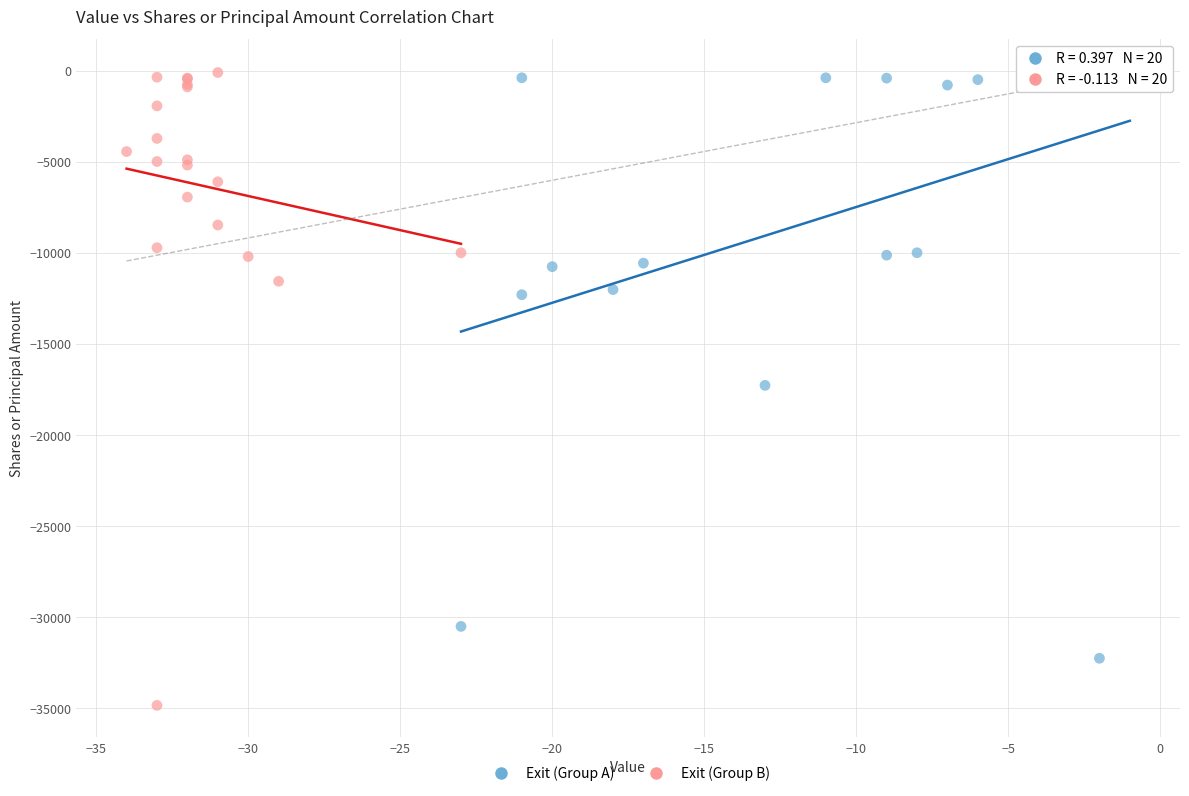

Which series has the largest Y range (max minus min)?

Exit (Group B)